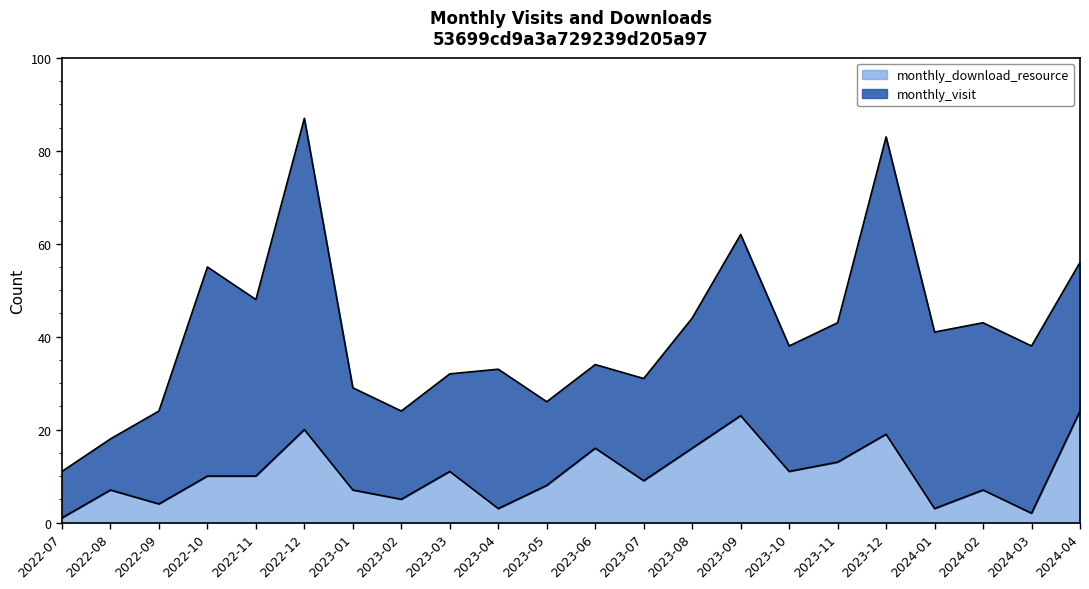

Which category has the lowest value across all series?

2022-07